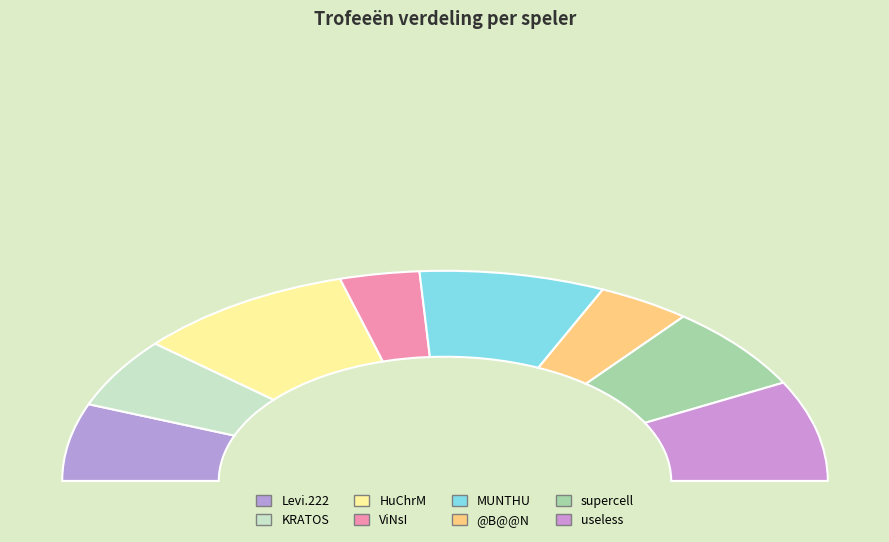

Is the sum of MUNTHU and Levi.222 greater than half?

No